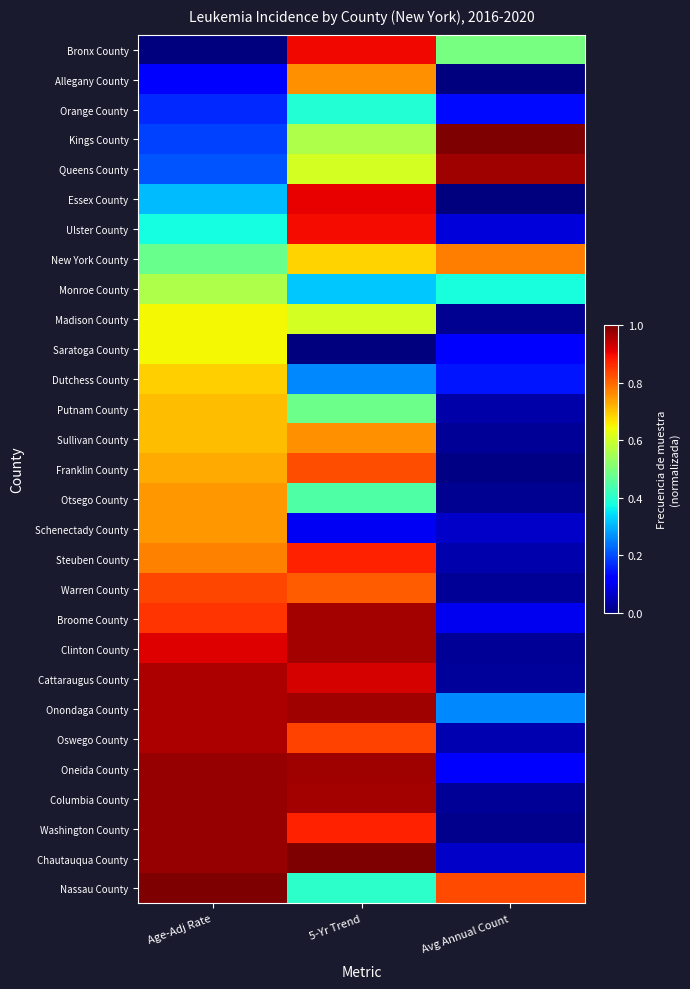

Between Age-Adj Rate and 5-Yr Trend, which is larger?

5-Yr Trend